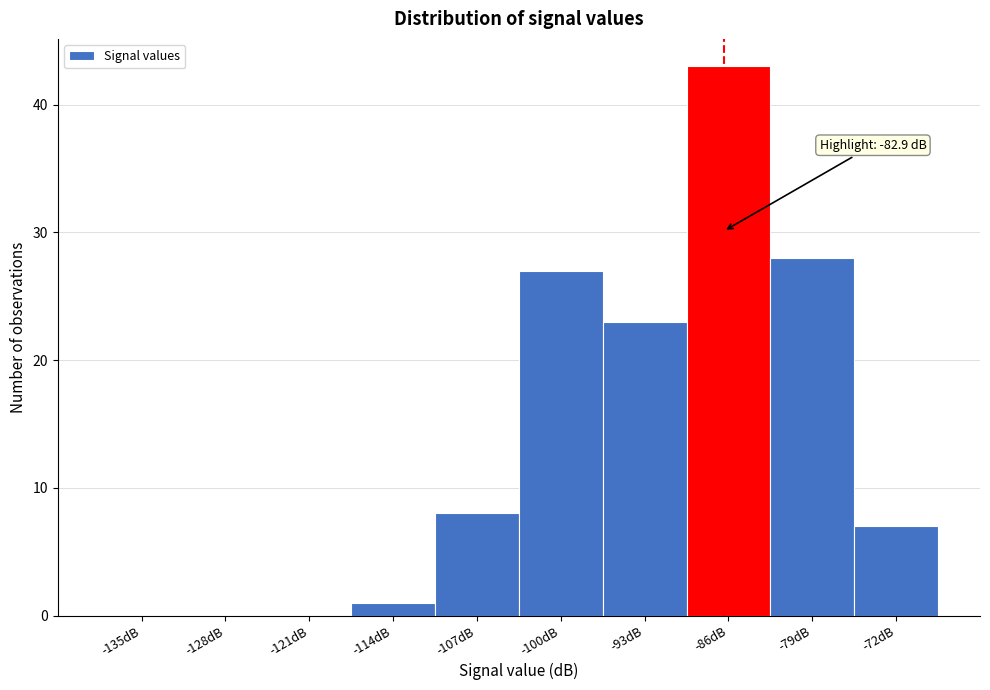

Reading left to right, list all the values displayed in this chart.

-135dB=0	-128dB=0	-121dB=0	-114dB=1	-107dB=8	-100dB=27	-93dB=23	-86dB=43	-79dB=28	-72dB=7